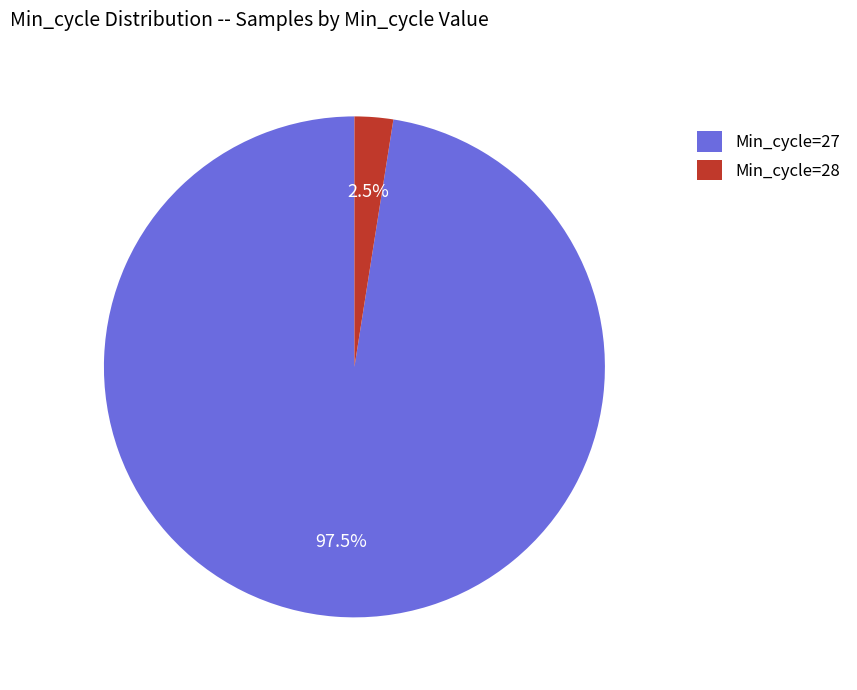

How much of the chart is everything except Min_cycle=28?

97.5%